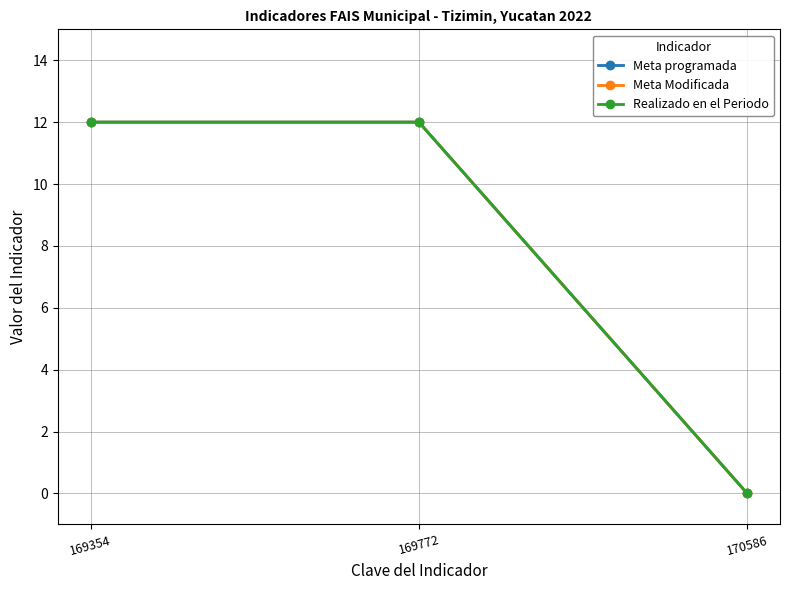

Is this an area chart (filled region under the line)?

No